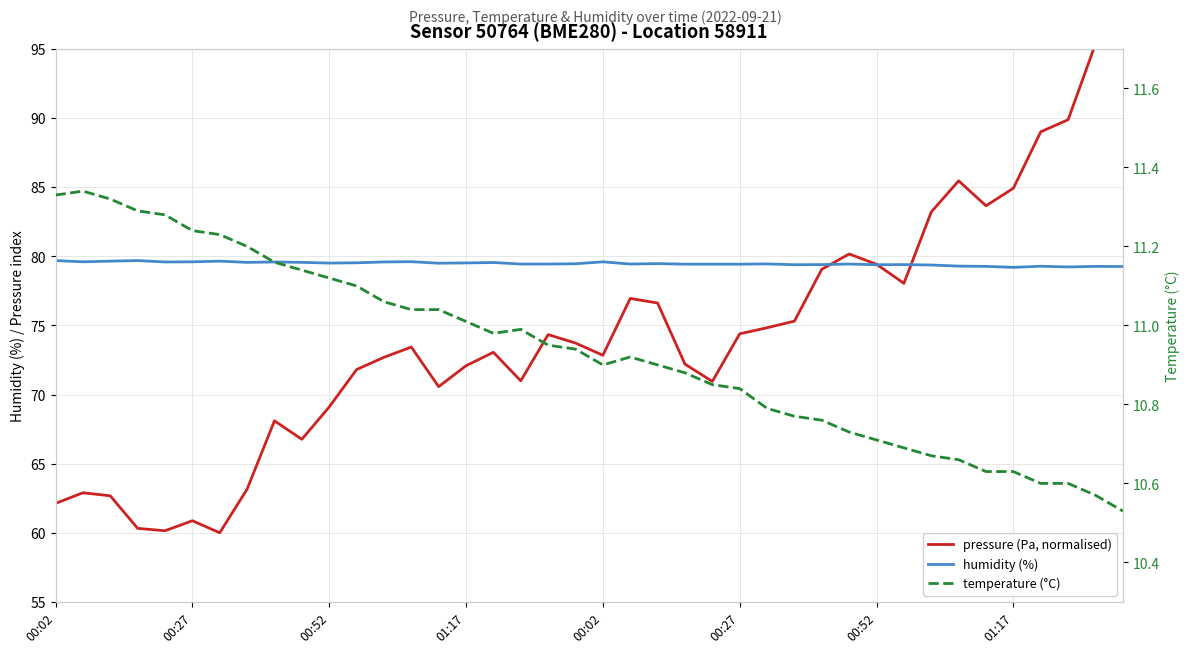

What is the greatest value displayed?

100.0